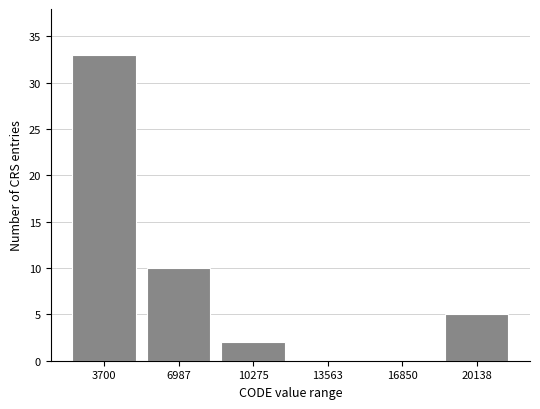

Reading left to right, transcribe this chart: for each bar, give the range it covers on the x-axis and its height. Neither the bar edges nor the heights are printed on the chart, so give them approximately, as read against the axes.

2000 to 5500: 33
5500 to 8500: 10
8500 to 12000: 2
12000 to 15000: 0
15000 to 18500: 0
18500 to 22000: 5